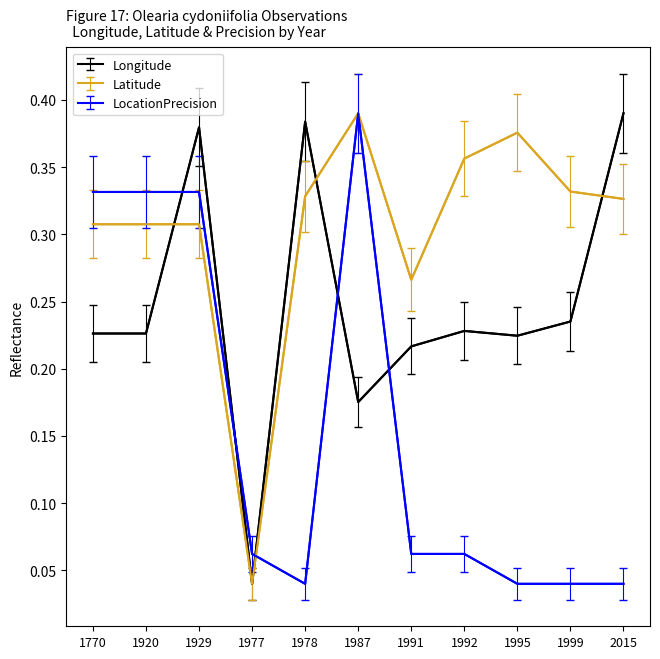

Count the number of categories in the chart.

11